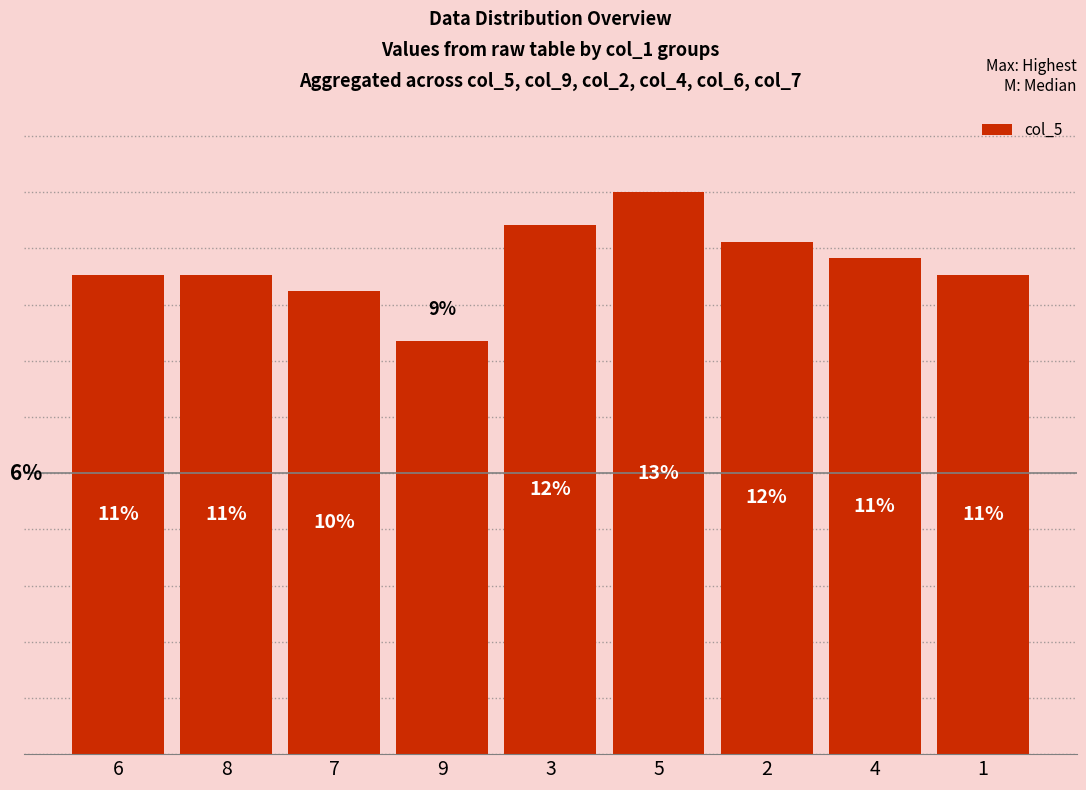

The value at 7 is 3.9. True or false?

False